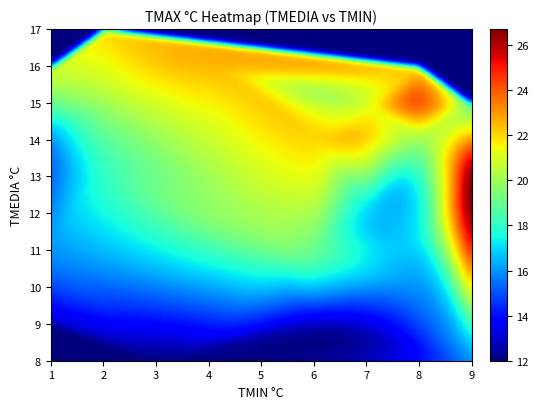

Rank the series at 12 from lowest to highest value.

tmin, tmedia, tmax